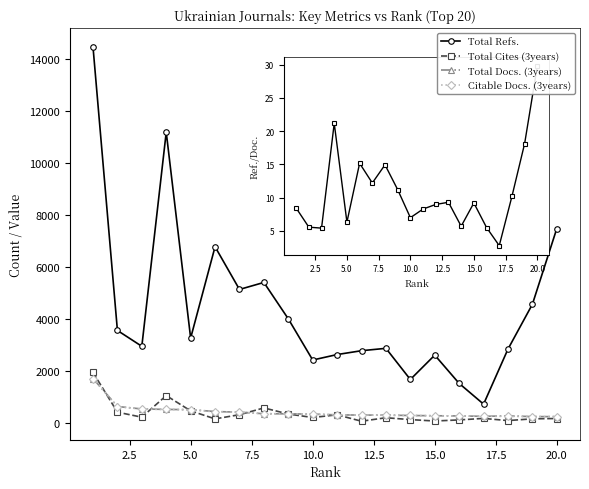

Which series has the largest range (max minus min)?

Total Refs.